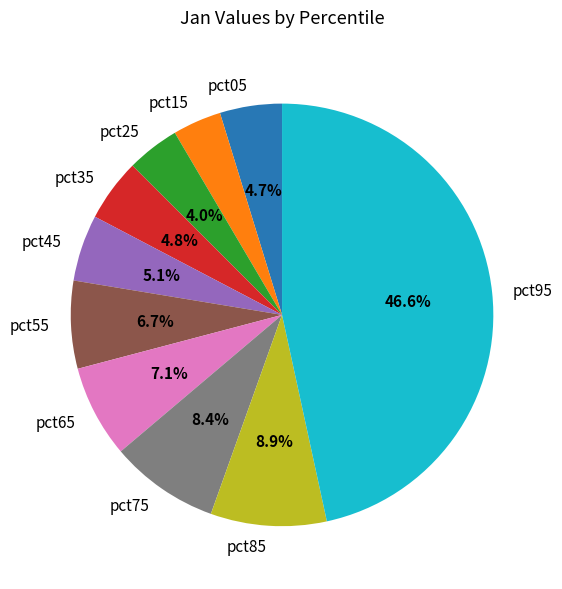

Does pct85 represent more than half of the total?

No